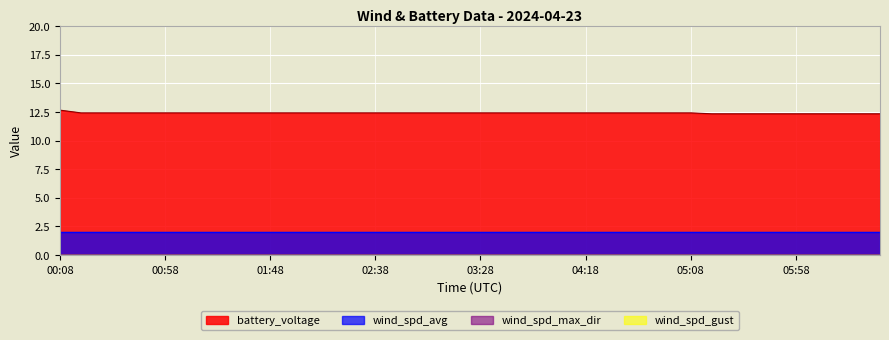

What is the label of the 20th point from the right?

03:28